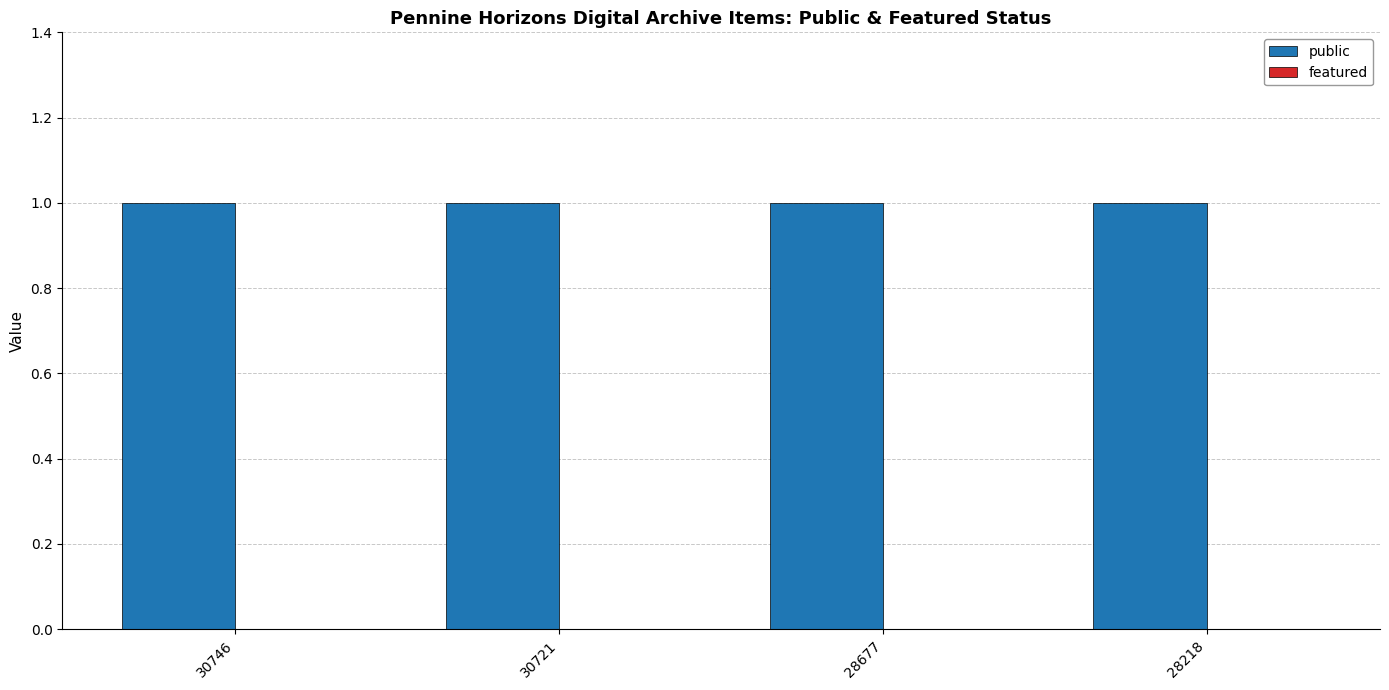

Which category has the lowest value across all series?

30746